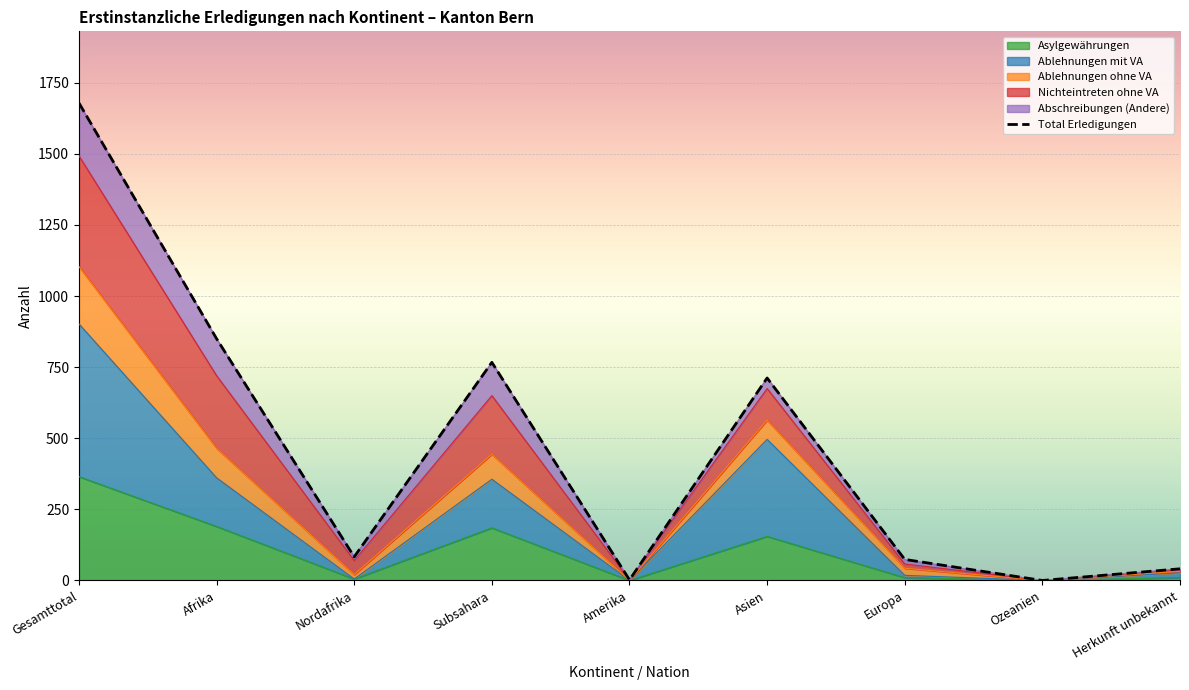

Which category has the highest value across all series?

Gesamttotal